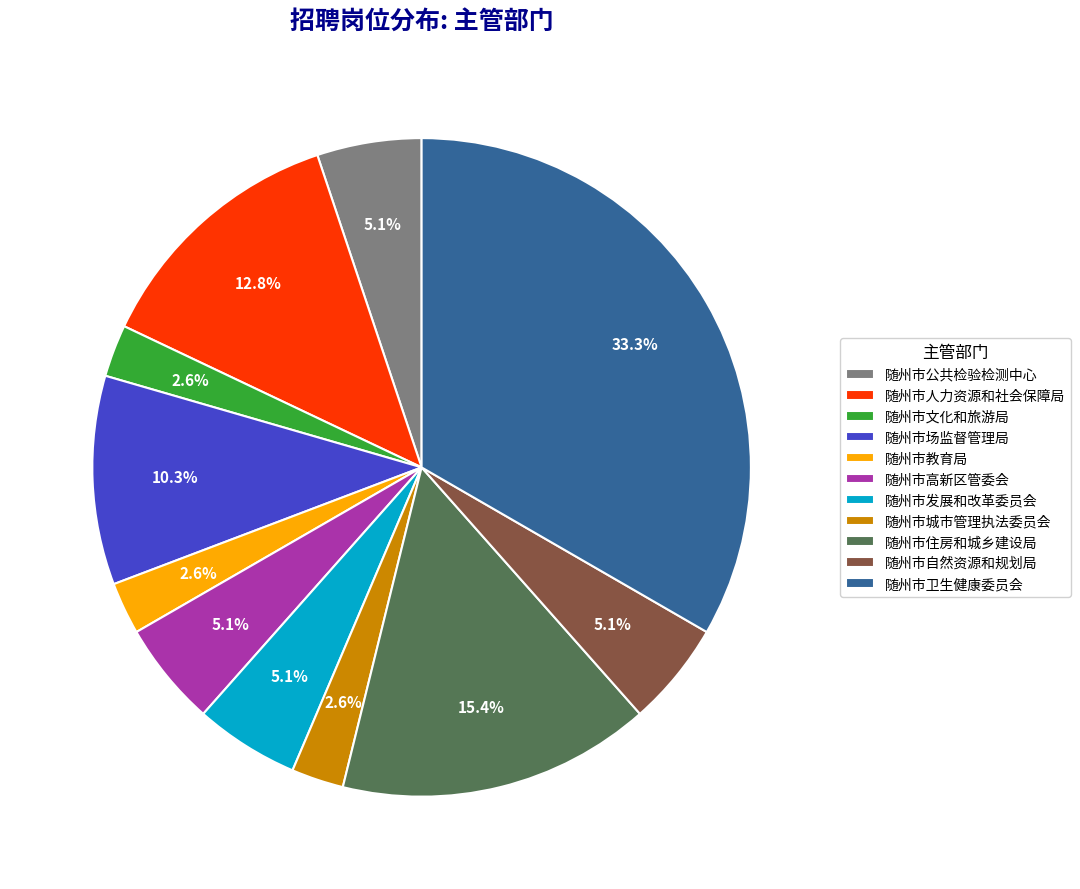

Is there a majority slice in this chart?

No